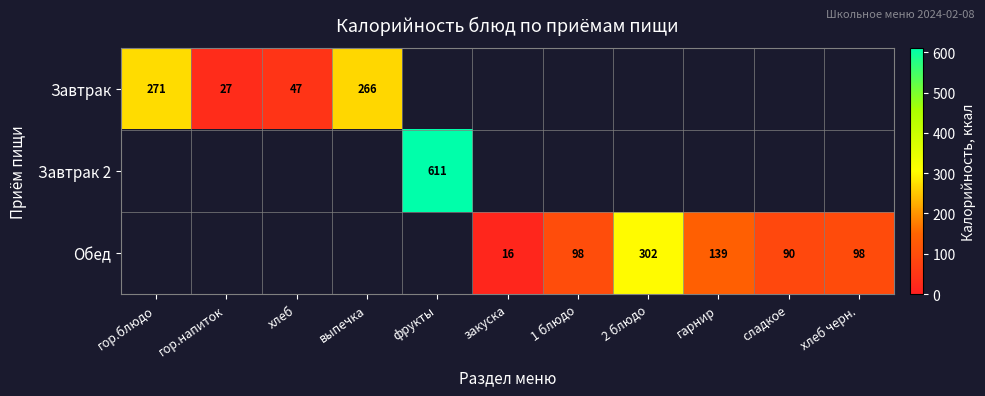

Is the value of Завтрак 2 at фрукты greater than the value of Завтрак at выпечка?

Yes